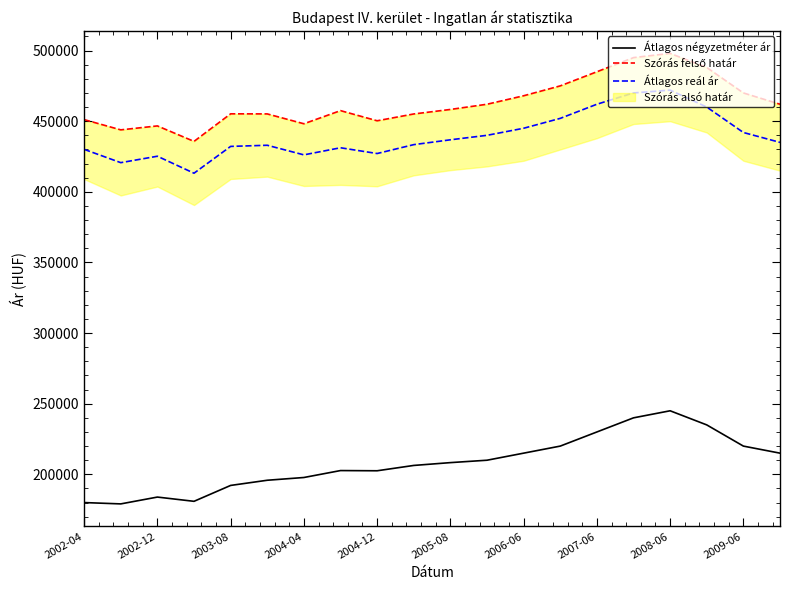

What is the lowest value of the Átlagos reál ár series?

413178